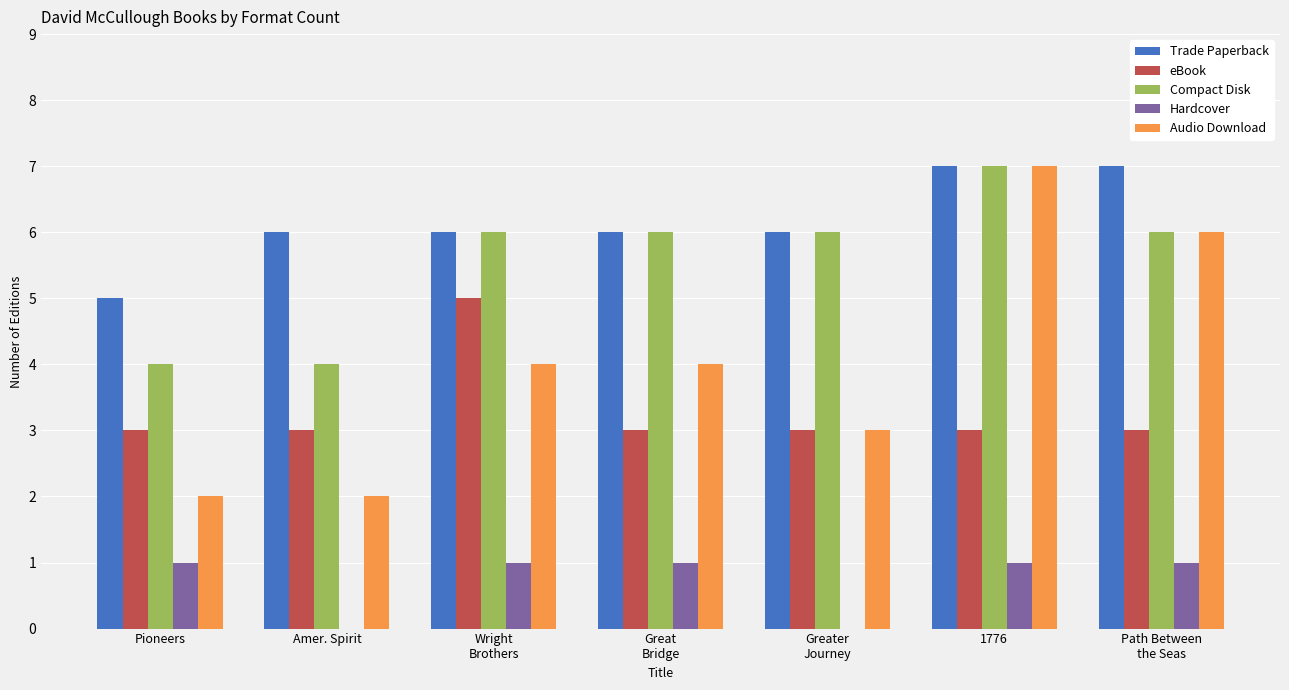

What is the sum of all eBook values?

23